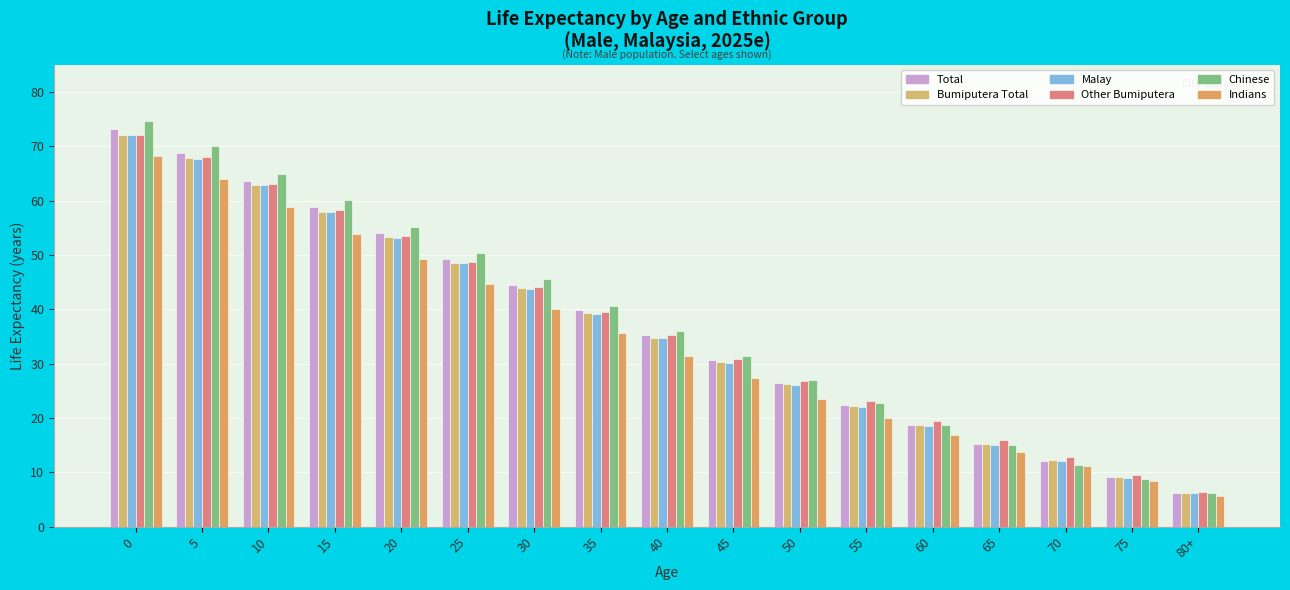

The value of Total at 55 is 6.2. True or false?

False